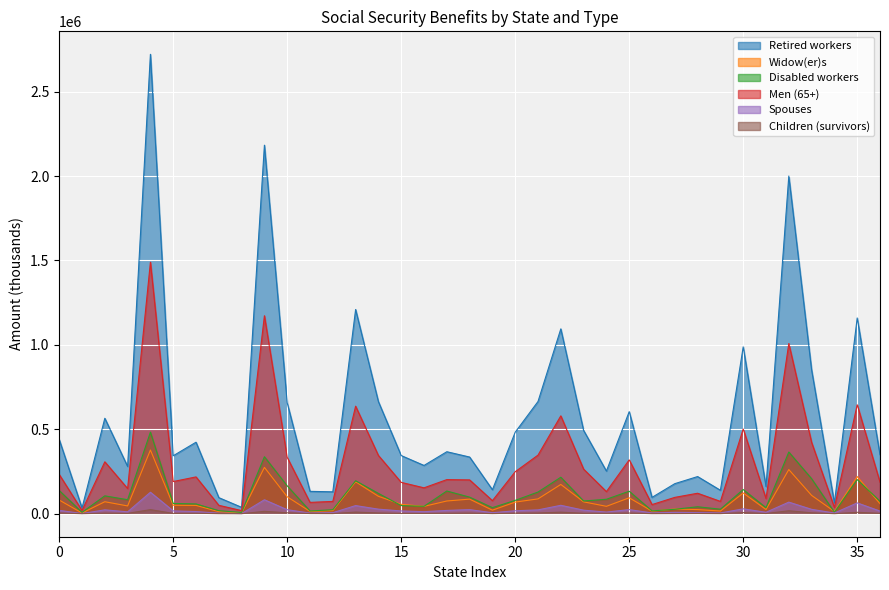

True or false: Men (65+) and Disabled workers cross at least once.

False